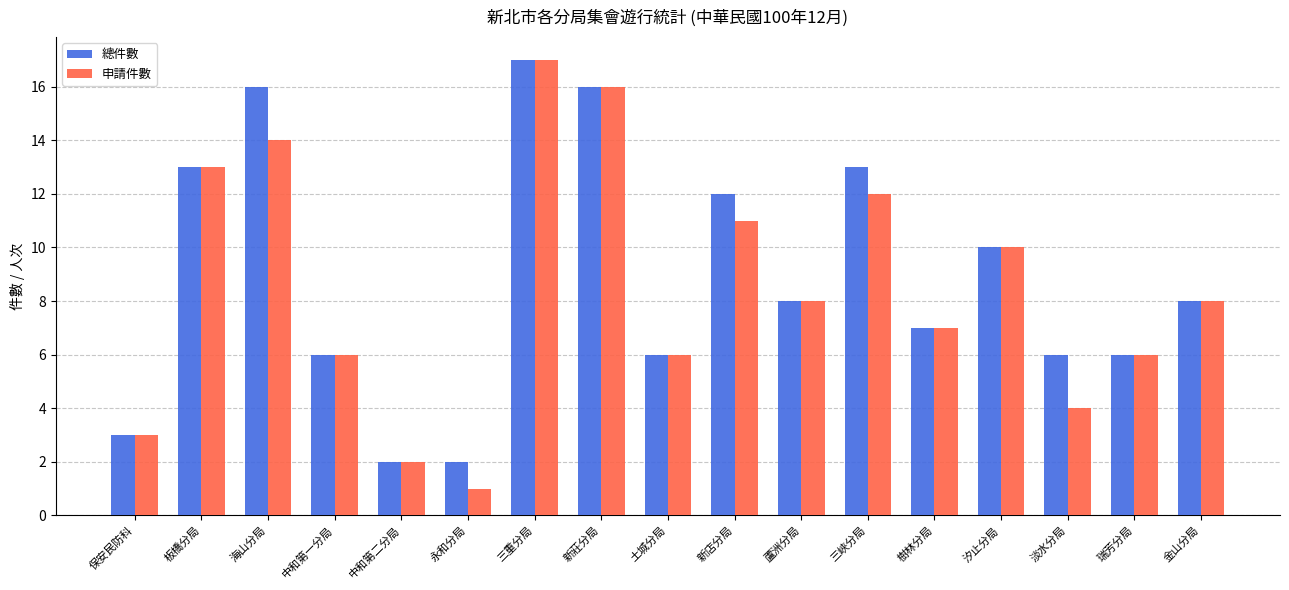

Which series has the widest spread of values?

申請件數